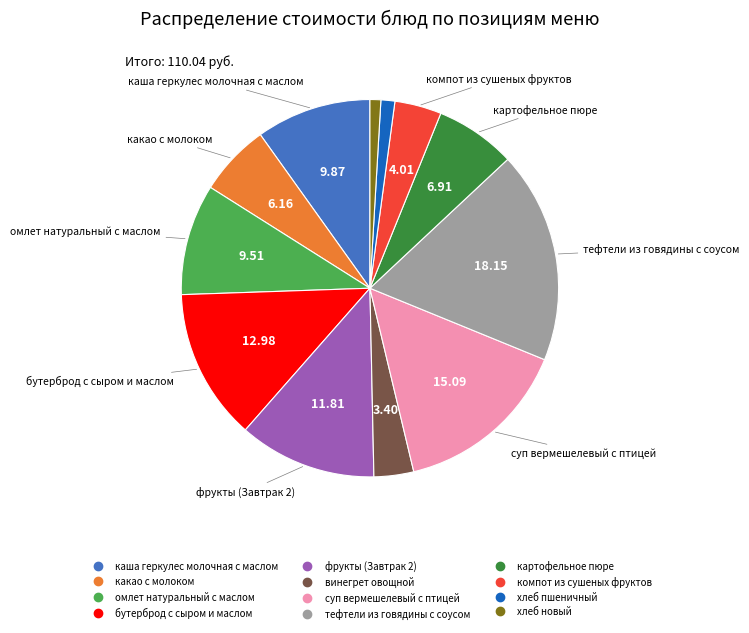

Is there a majority slice in this chart?

No